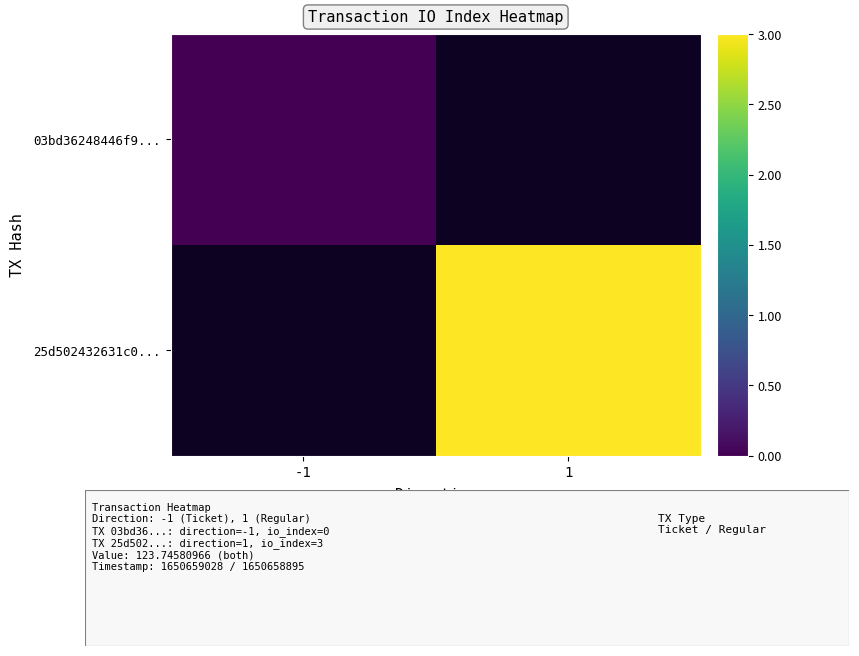

Between 1 and -1, which is larger?

-1